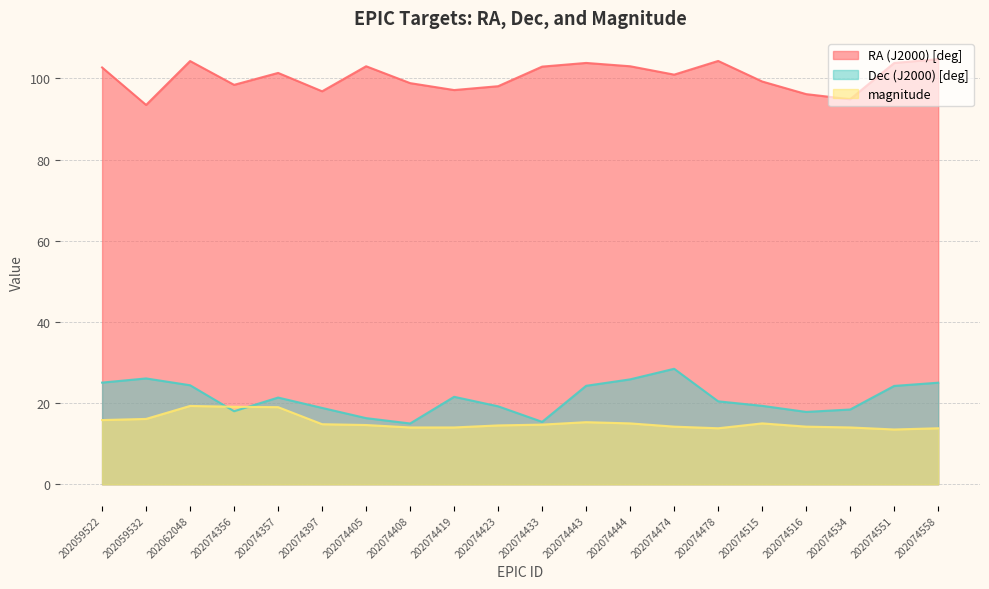

True or false: RA (J2000) [deg] and Dec (J2000) [deg] cross at least once.

False